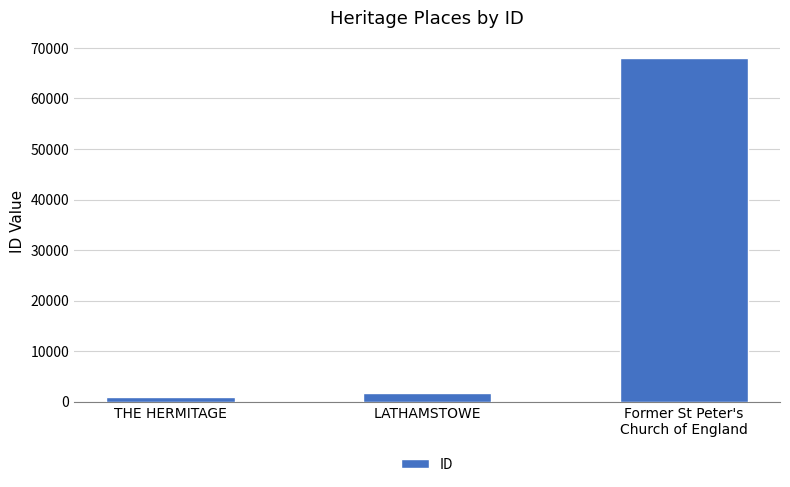

What is the minimum value shown in the chart?

870